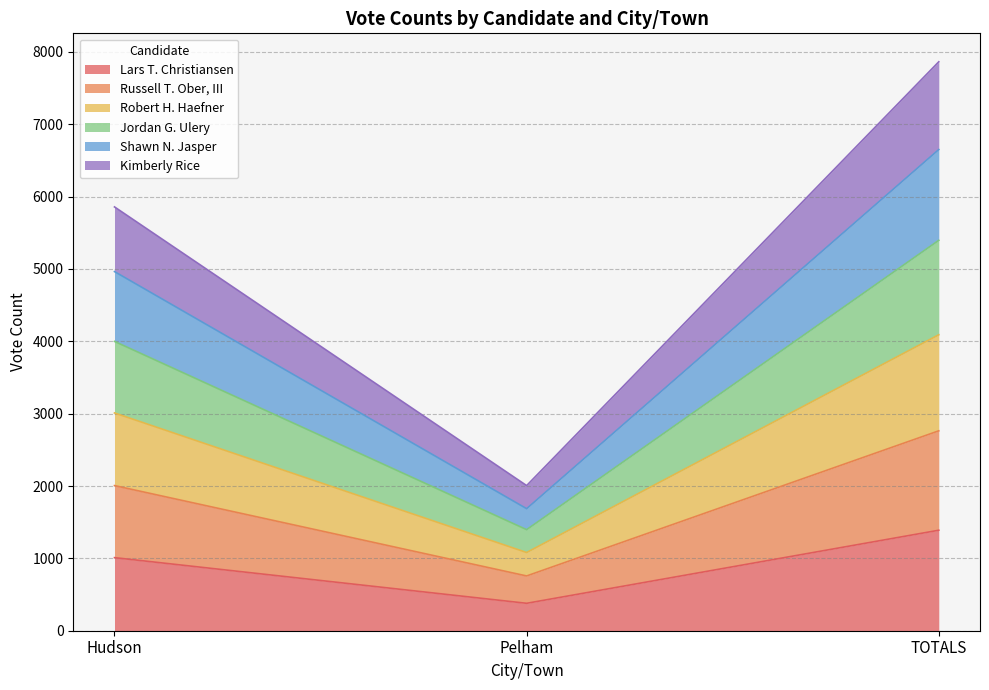

What is the value of the Lars T. Christiansen point at the 1st from the left?

1010